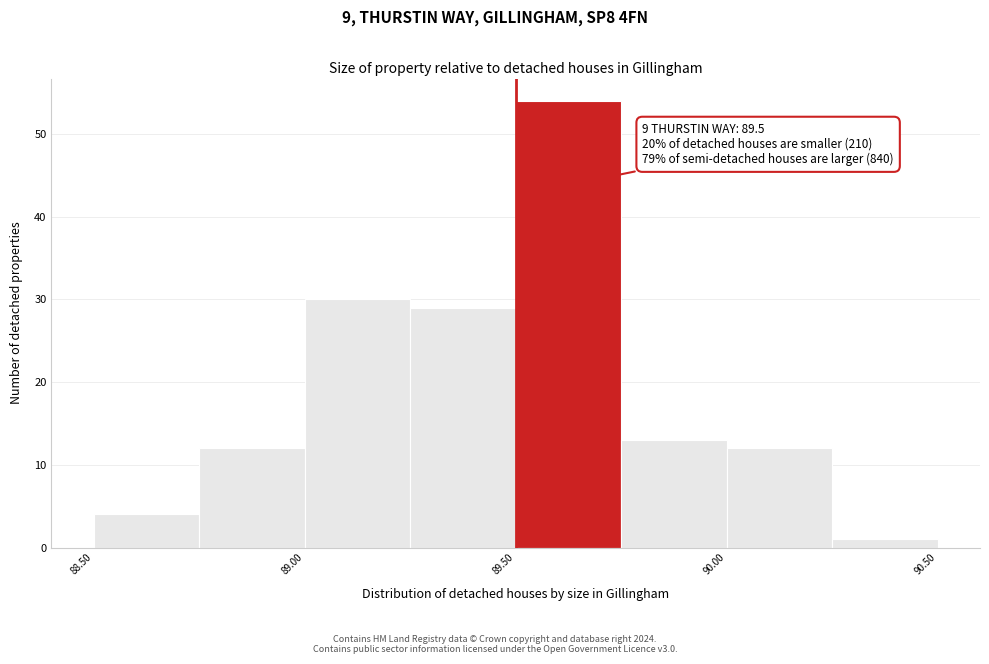

Which range on the x-axis has the tallest bar?

89.50 to 89.75